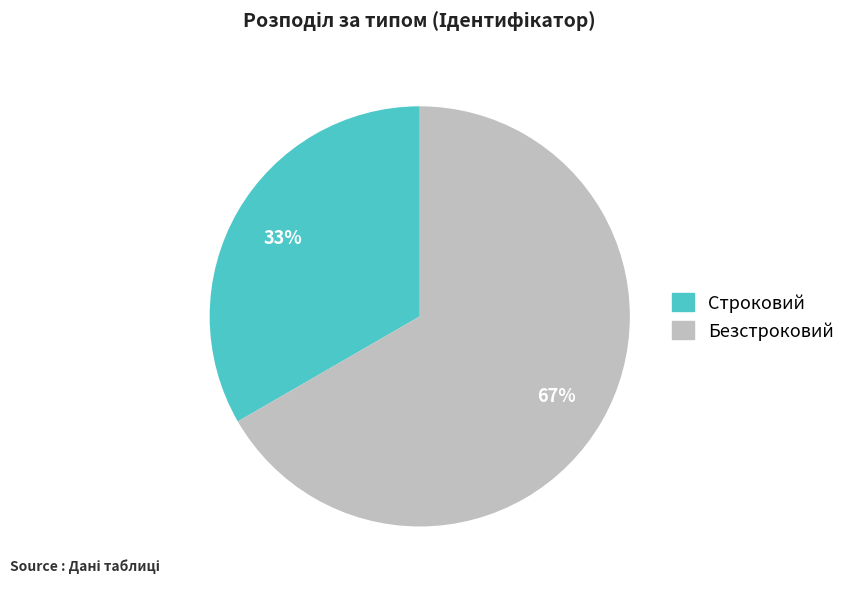

Between Строковий and Безстроковий, which is larger?

Безстроковий